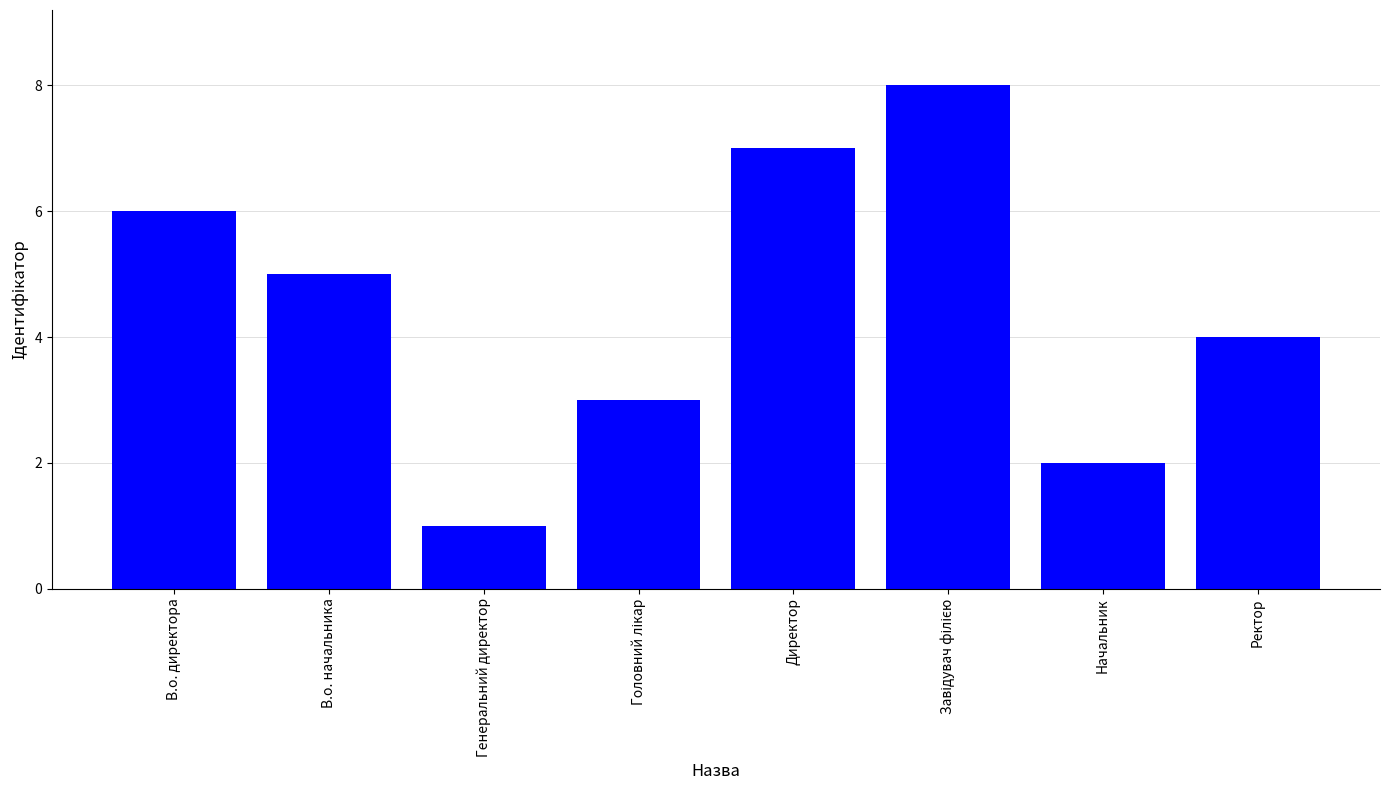

How many data points does each series have?

8